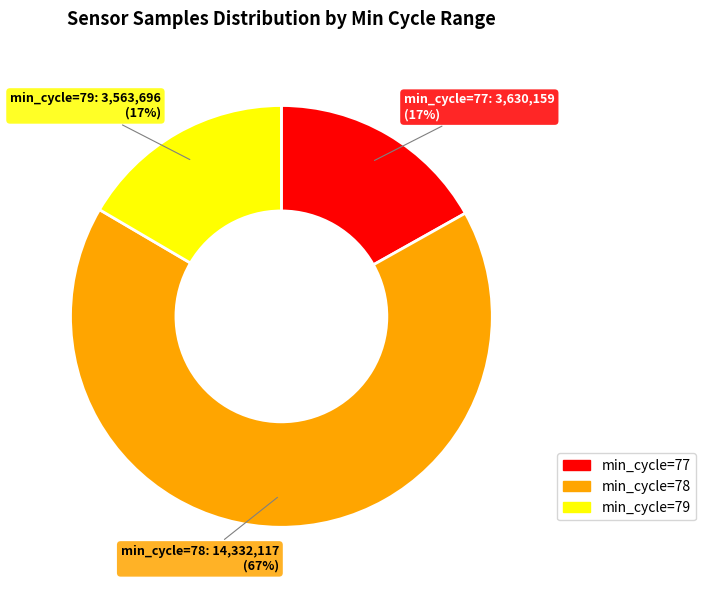

To the nearest percent, what is the average slice percentage?

33%